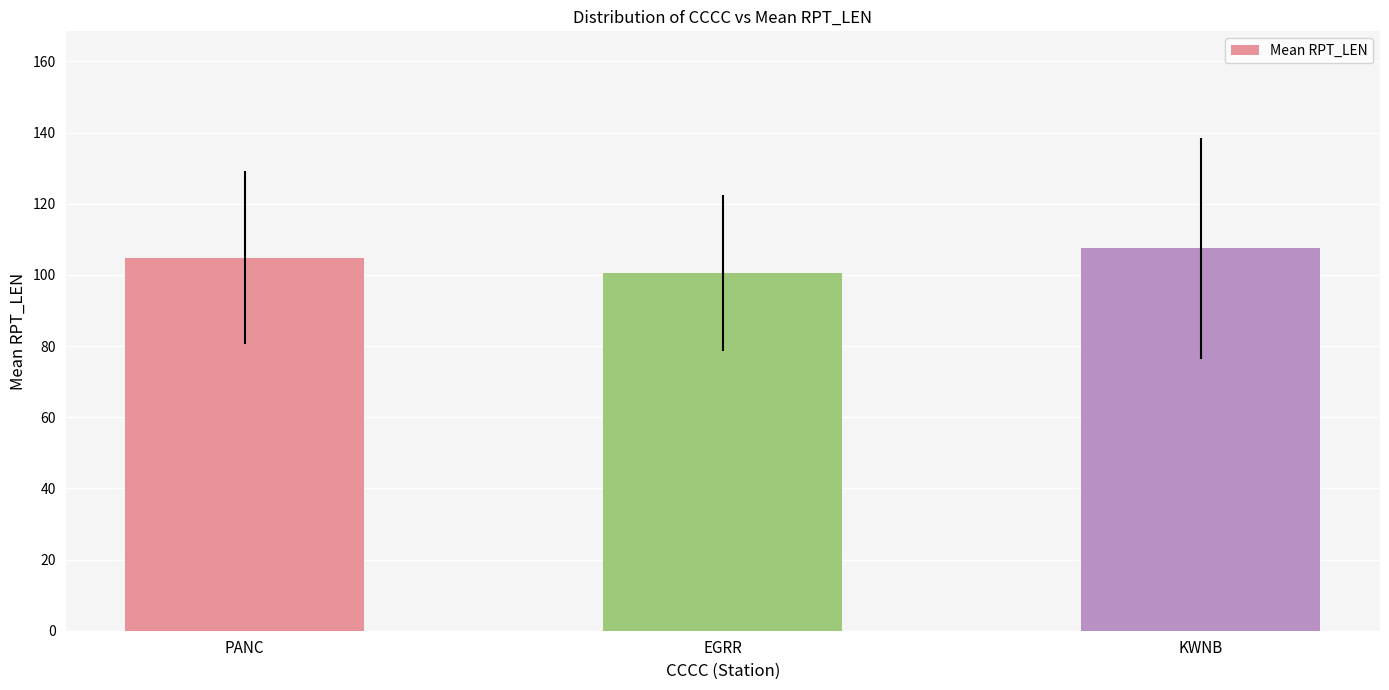

What is the label of the 1st bar from the right?

KWNB